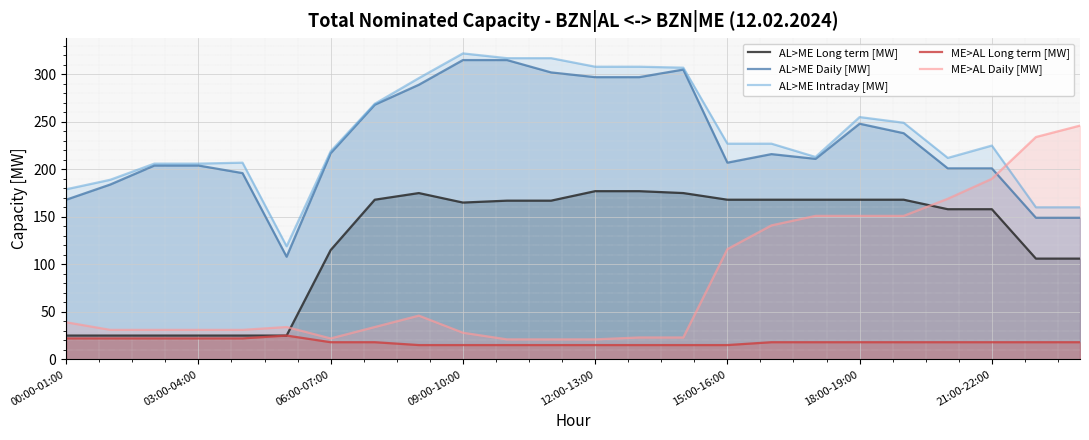

The value of AL>ME Long term [MW] at 20 is 158. True or false?

True